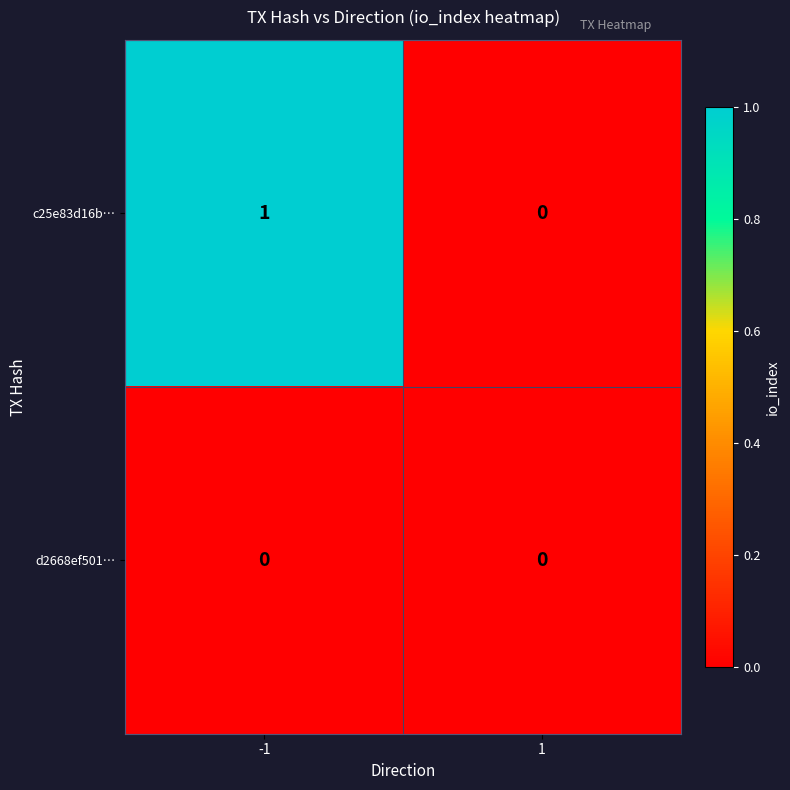

List the labels in order of c25e83d16b… value, smallest first.

1, -1